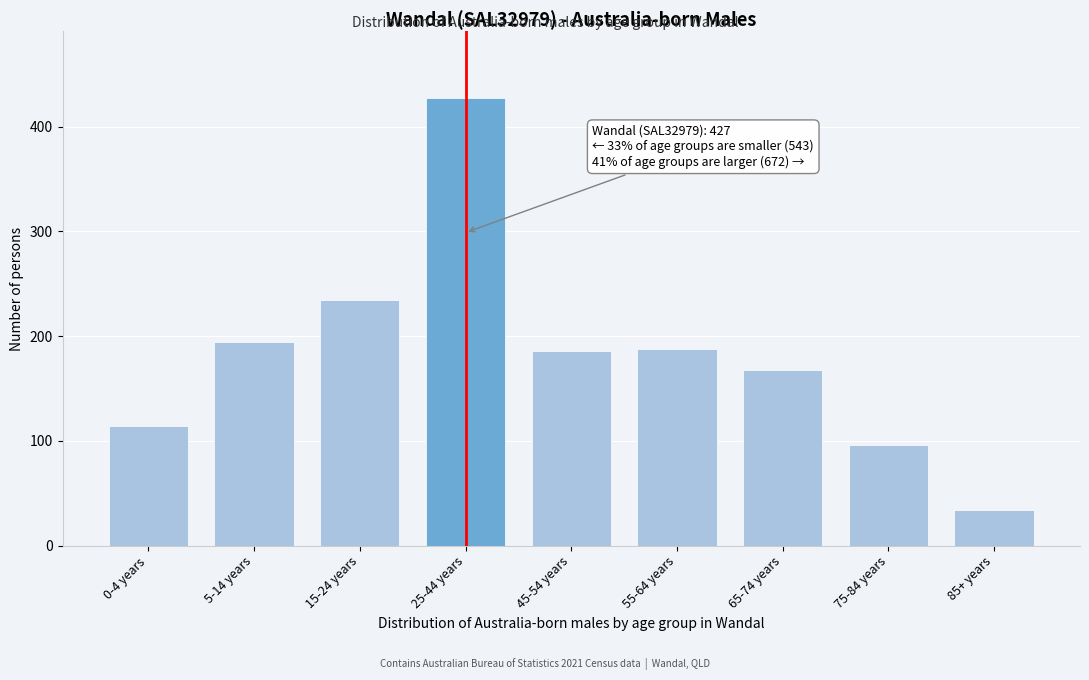

Reading right to left, extract all data points from this chart.

34	96	168	188	186	427	235	194	114